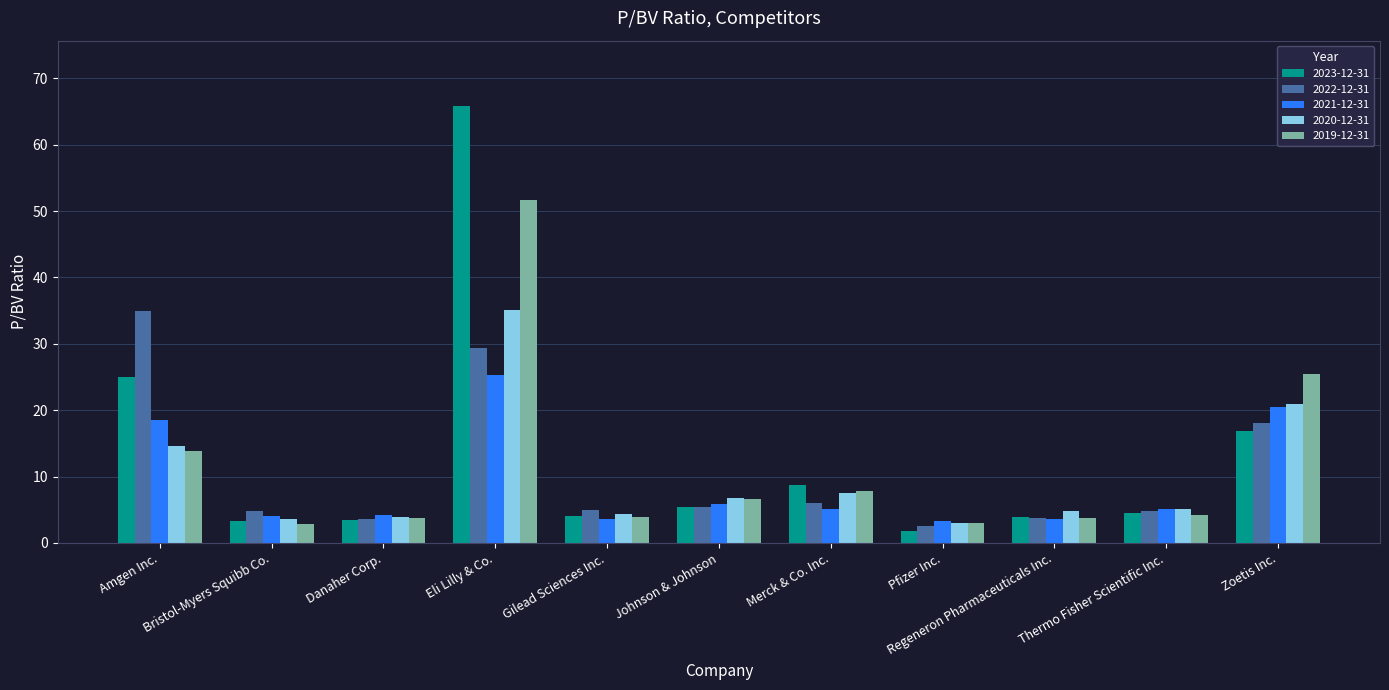

List the series in order of their overall mean, lowest first.

2021-12-31, 2020-12-31, 2022-12-31, 2019-12-31, 2023-12-31